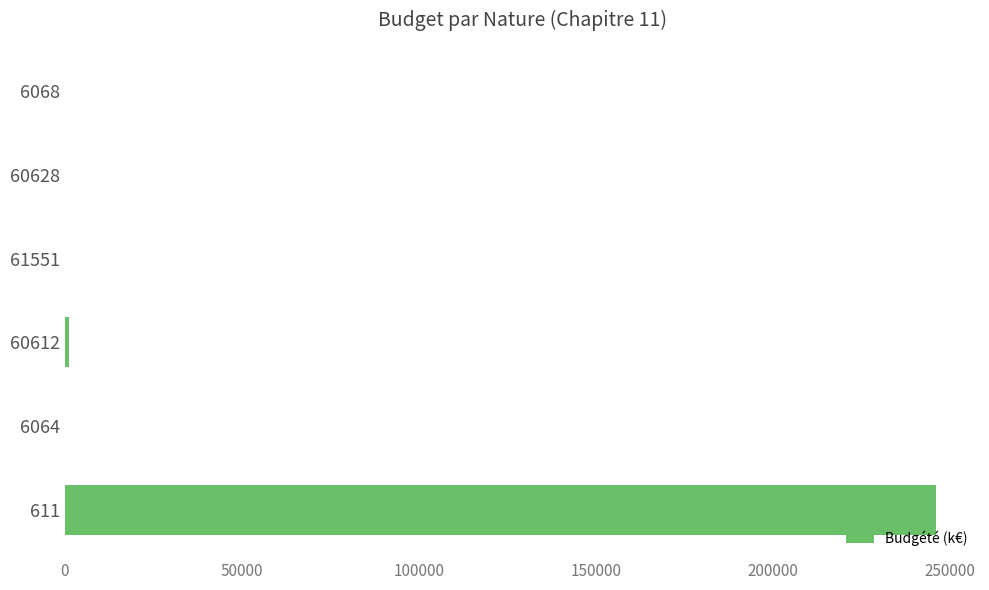

The value at 611 is 128498.9. True or false?

False